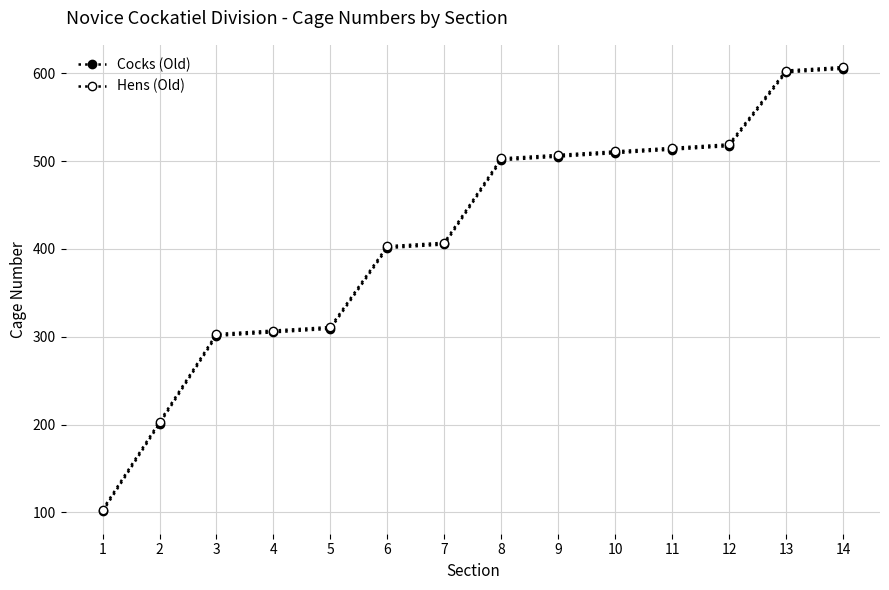

Between 13 and 5, which is larger?

13